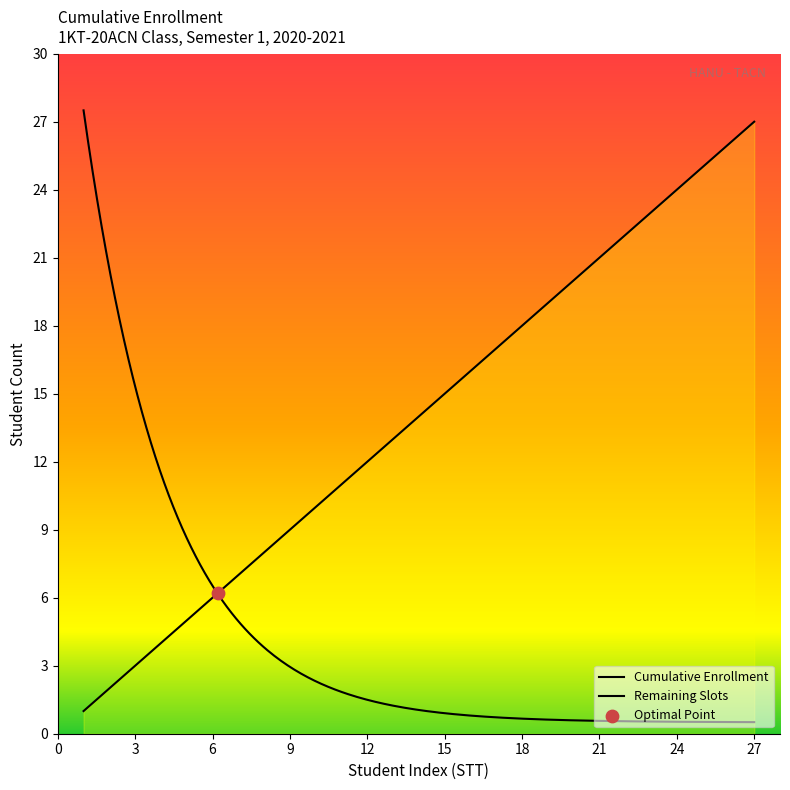

Does the chart have visible grid lines?

No